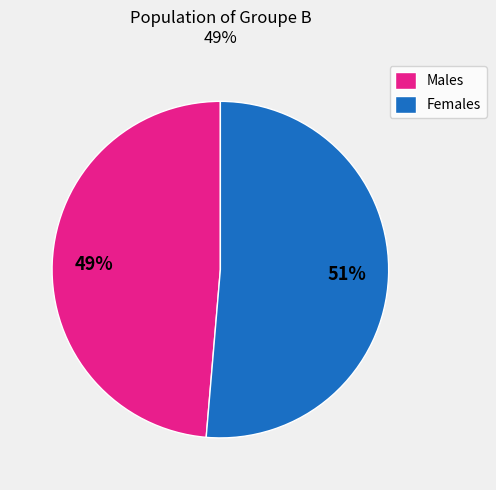

To the nearest percent, what percentage of the pie is Females?

51%